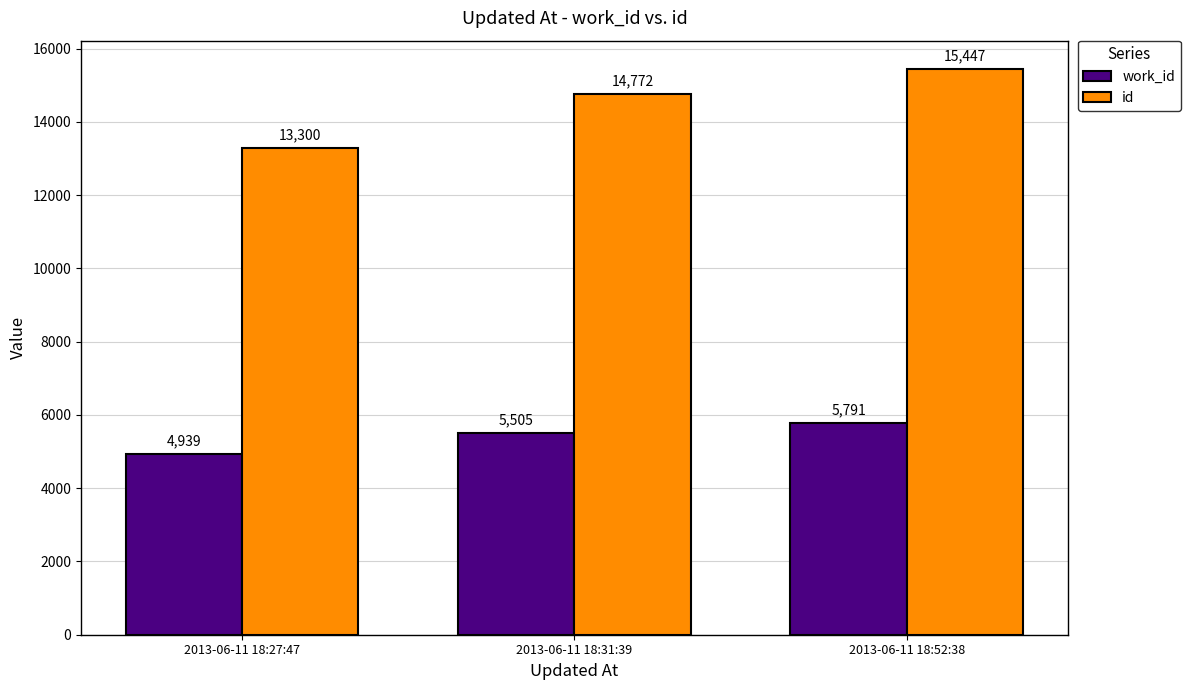

Which series has the largest range (max minus min)?

id